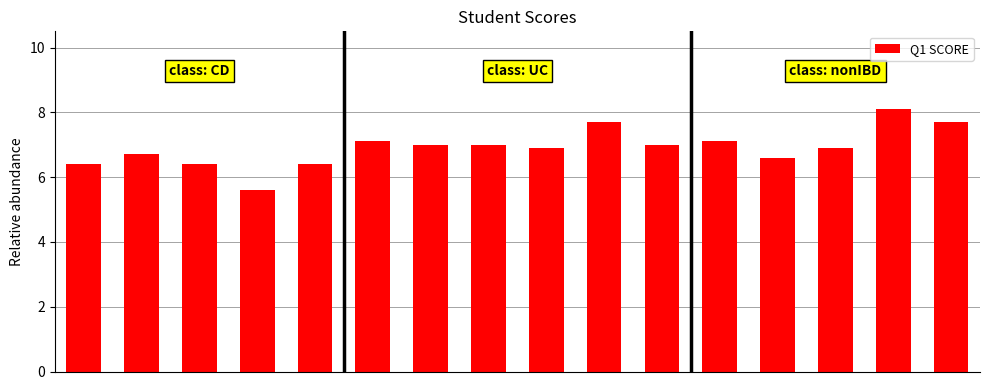

What is the difference between the maximum and minimum values?

2.5